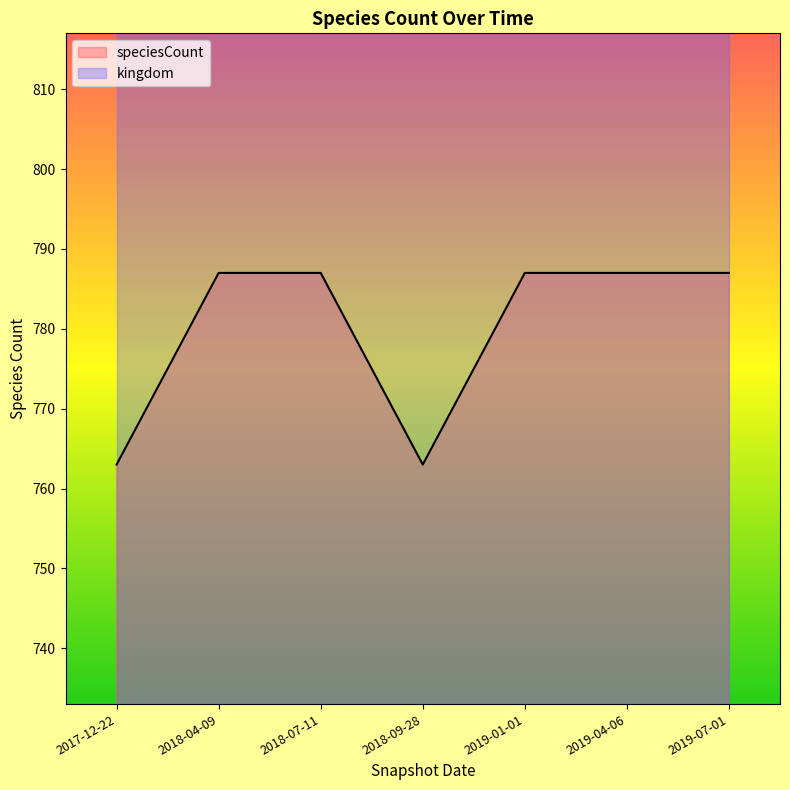

How many values are between 763 and 787?

7